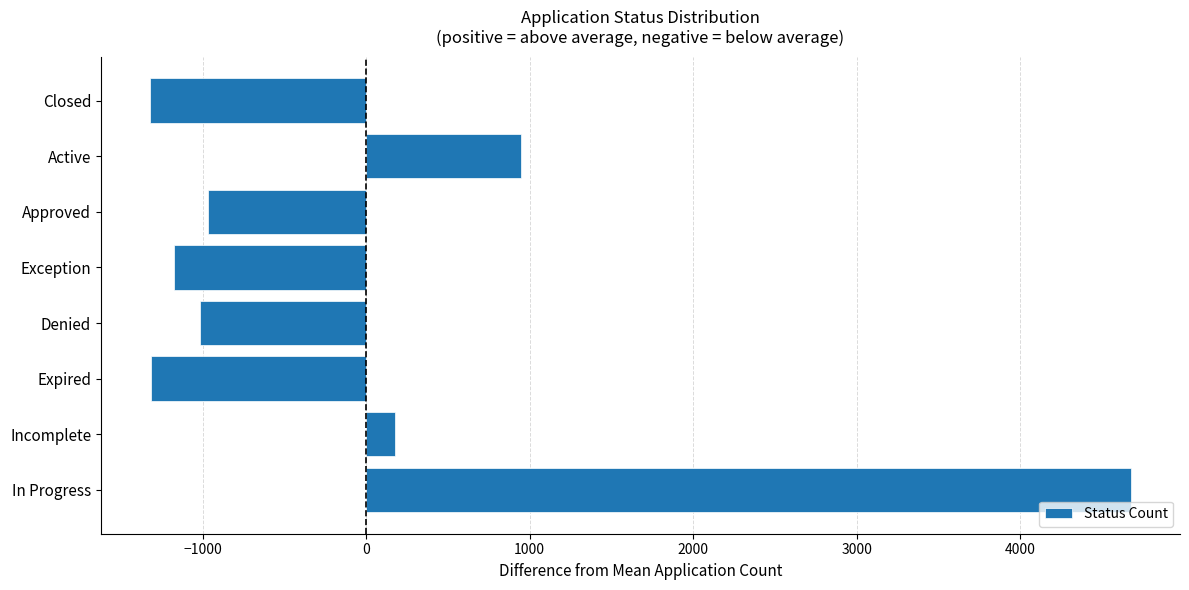

What is the difference between the second highest and minimum values?

2267.0